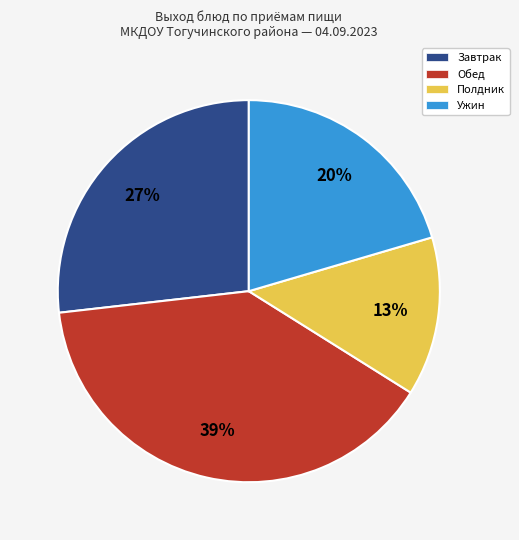

Is it true that Обед is 25% of the pie?

False